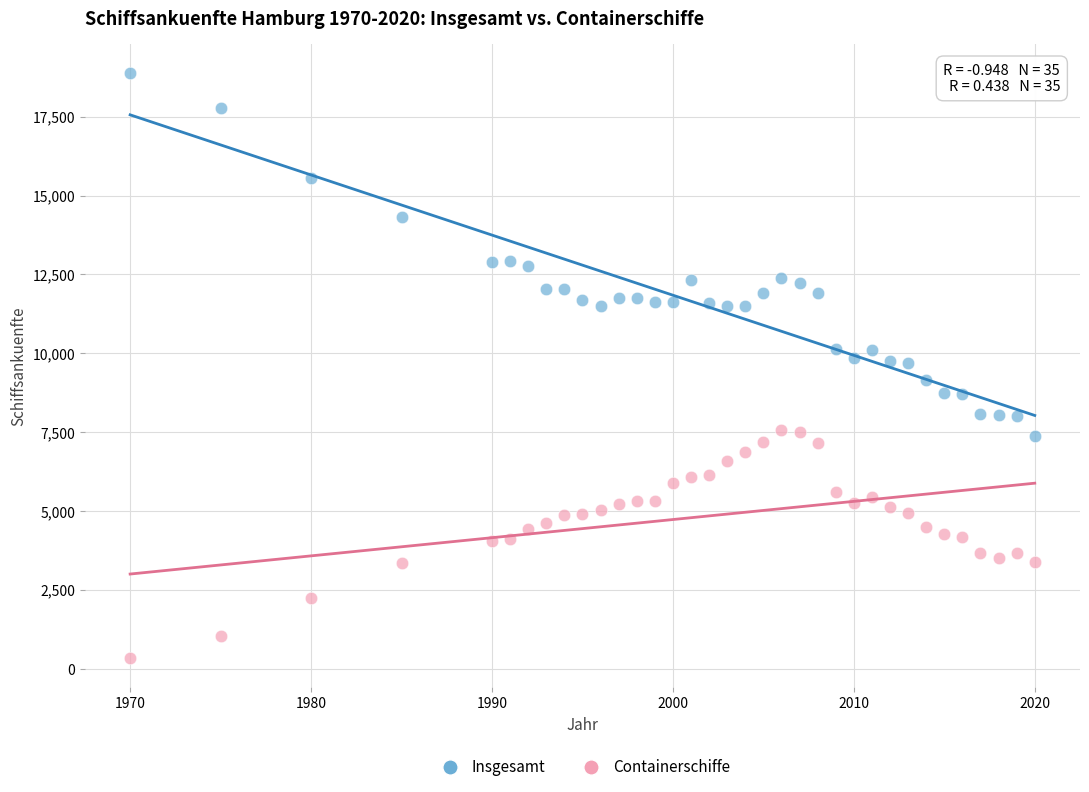

Which series contains the highest Y value?

Insgesamt